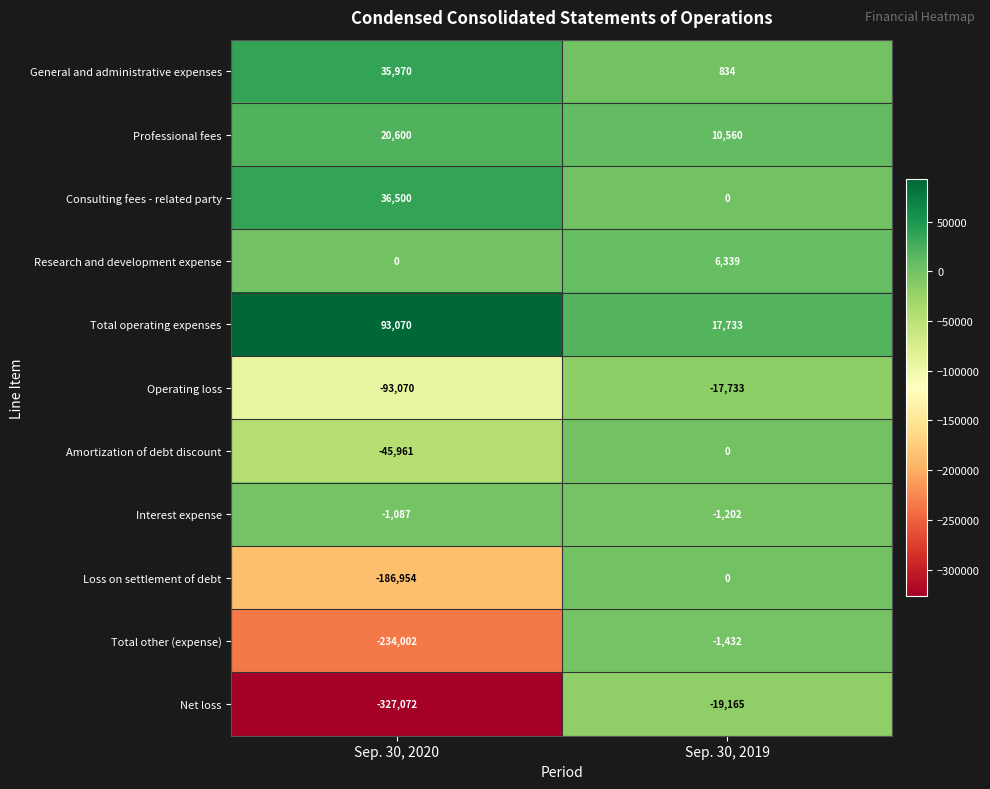

At Sep. 30, 2020, list the series in order from largest to smallest.

Total operating expenses, Consulting fees - related party, General and administrative expenses, Professional fees, Research and development expense, Interest expense, Amortization of debt discount, Operating loss, Loss on settlement of debt, Total other (expense), Net loss